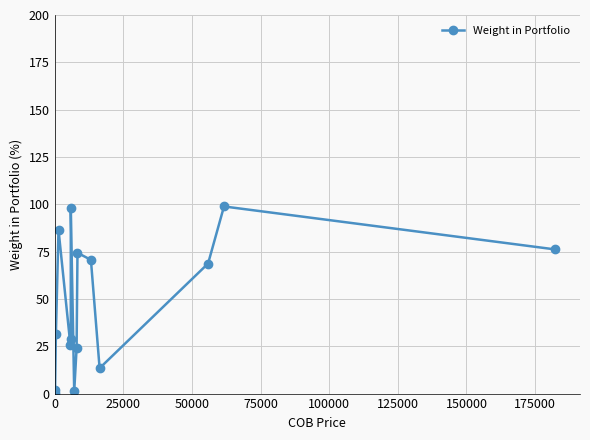

True or false: the data has more than 0 interior local peaks.

True